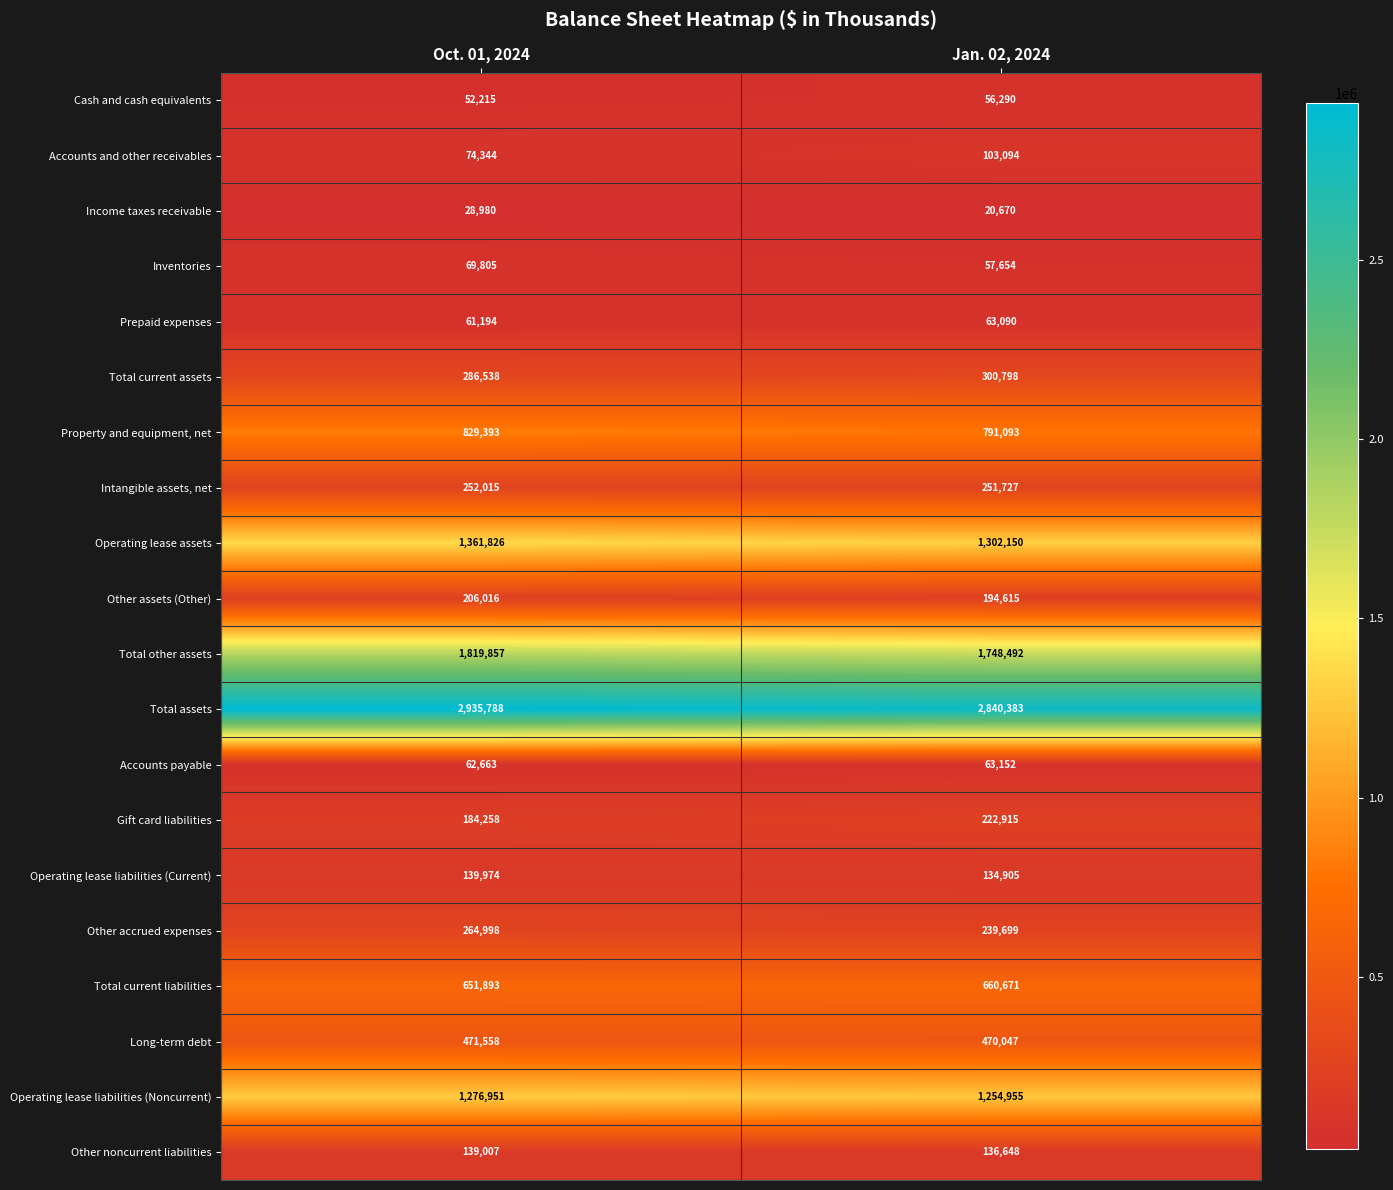

What is the smallest value displayed?

20670